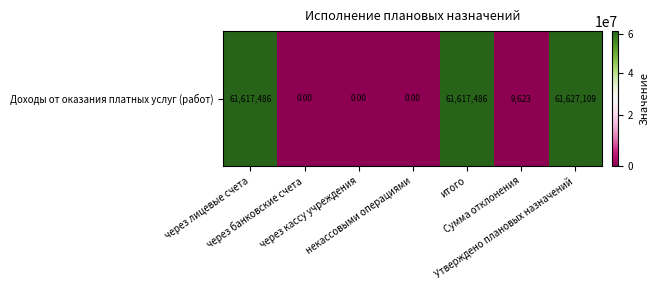

How many data points are less than 9623?

3